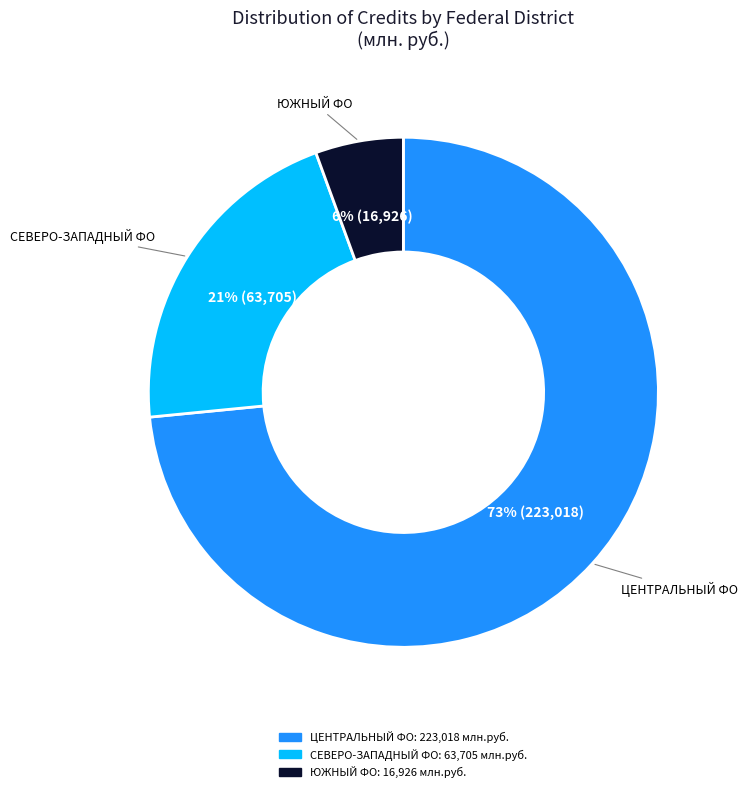

To the nearest percent, what is the average slice percentage?

33%